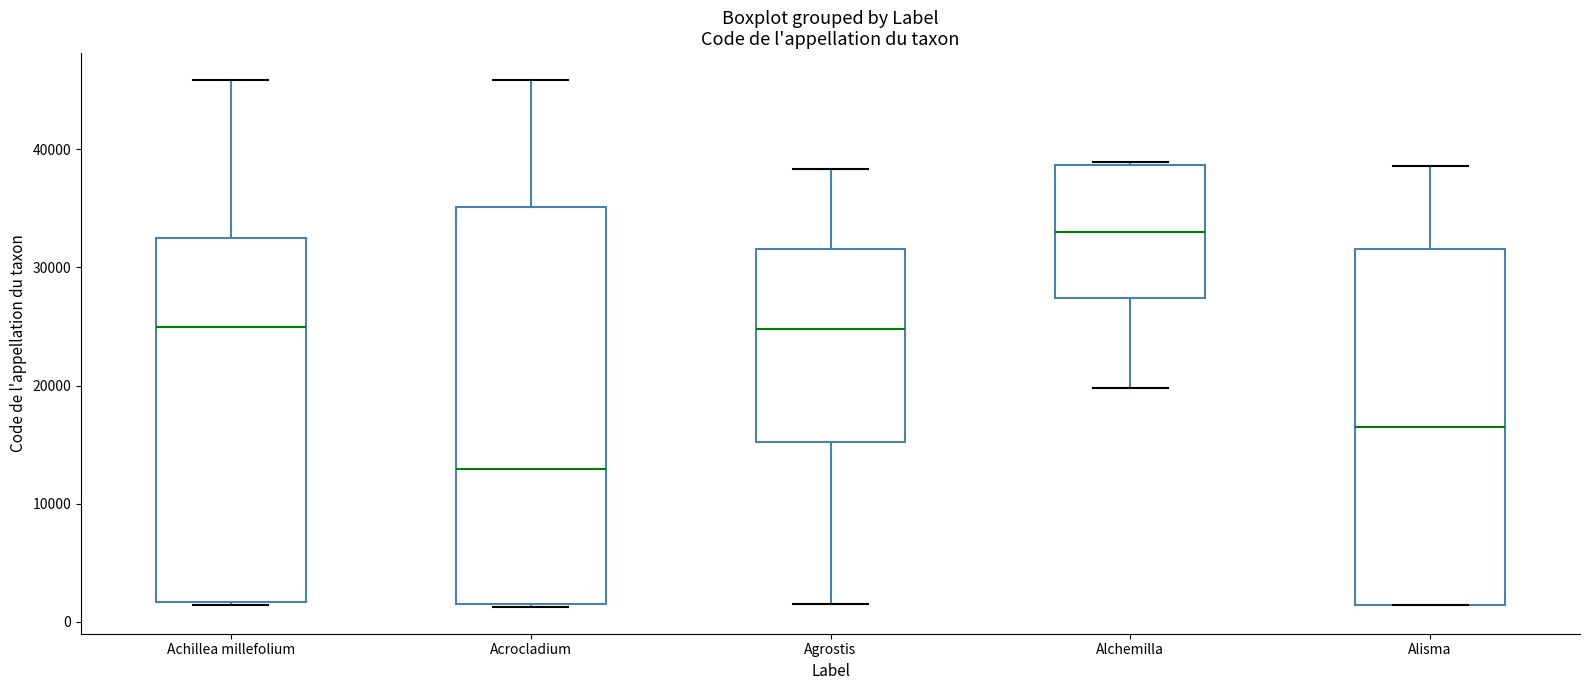

Which box is the tallest, from its lower edge to its upper edge?

Acrocladium